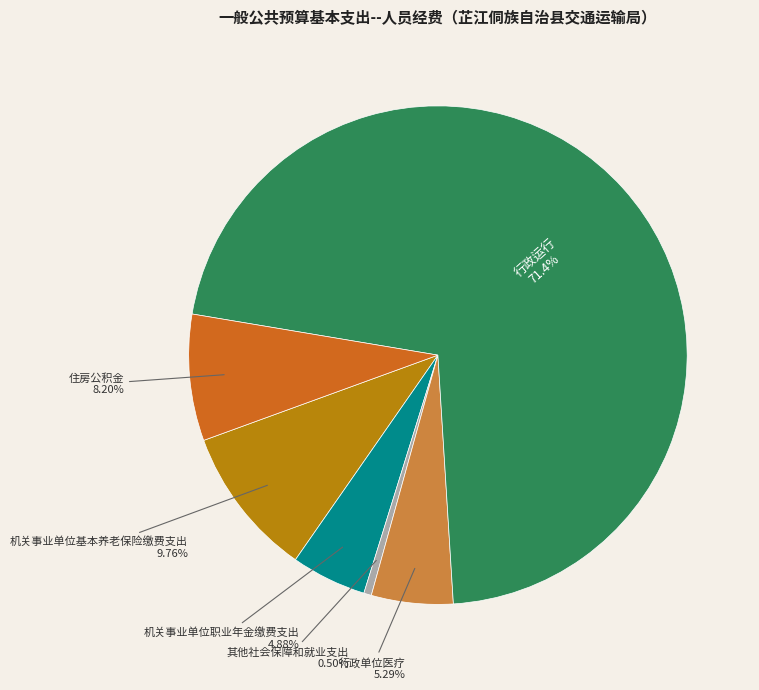

Combined, do 行政单位医疗 and 住房公积金 account for over 50%?

No